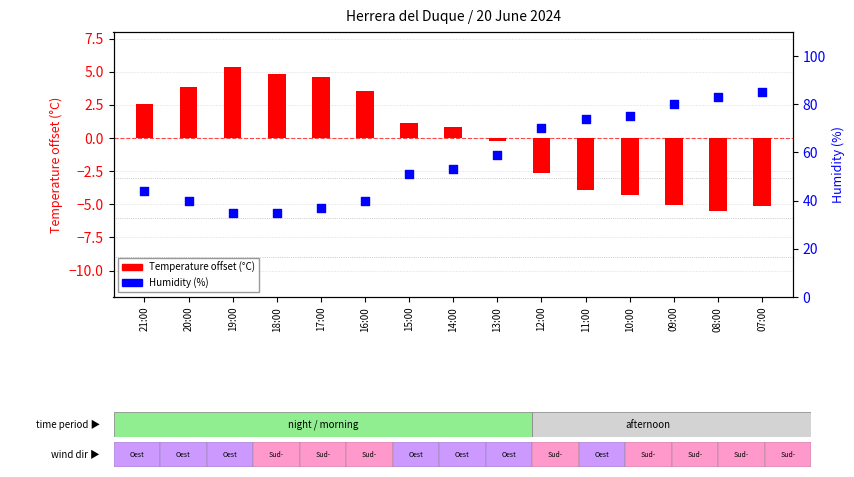

What are all the series names shown in the legend?

Temperature offset (C), Humidity (%)